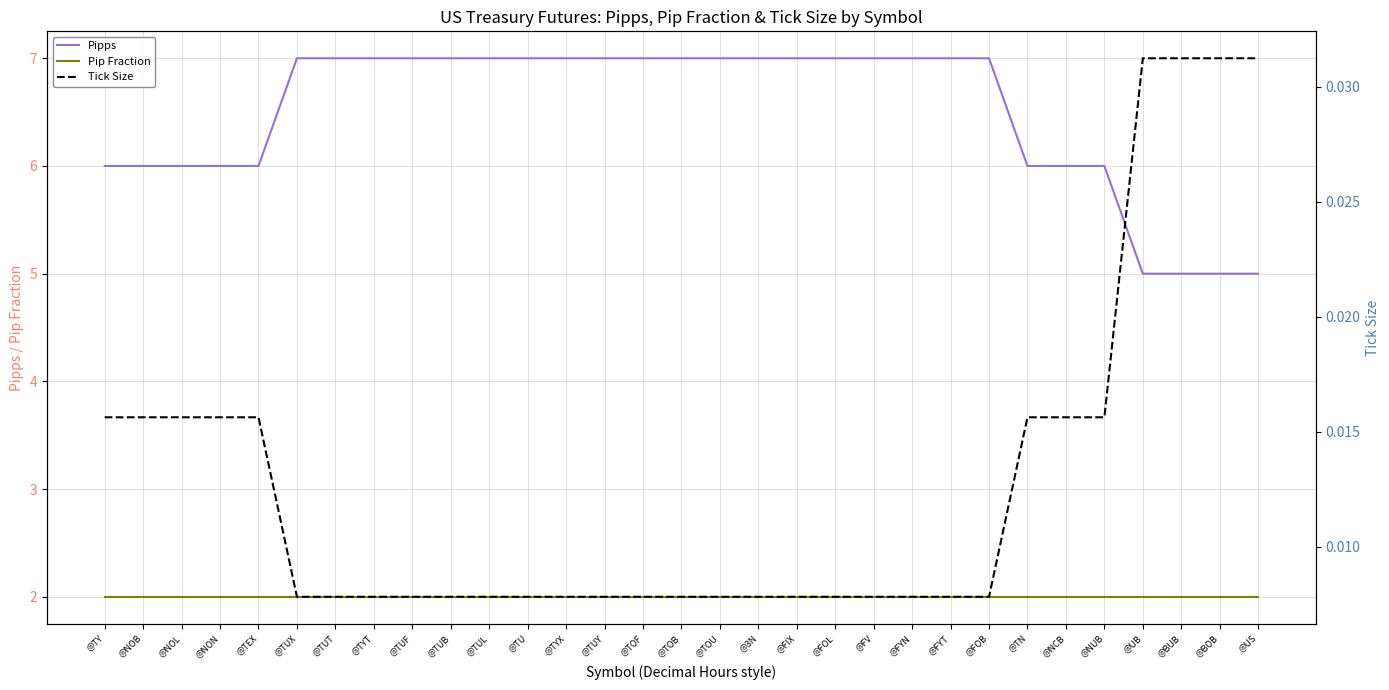

What is the difference between the maximum and minimum values in the Pipps series?

2